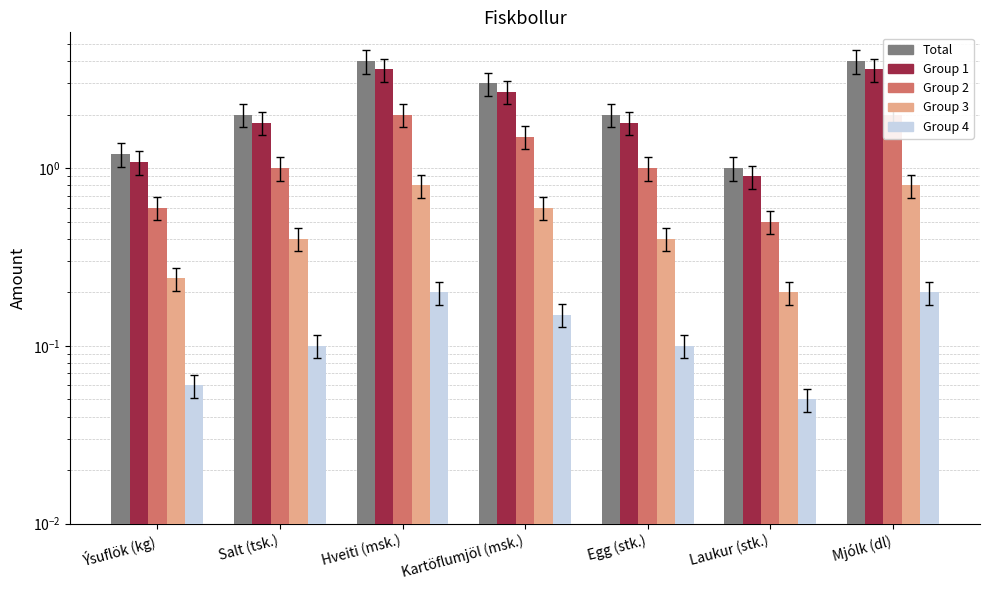

Reading left to right, what are all the values shown in this chart?

Total: 1.2	2.0	4.0	3.0	2.0	1.0	4.0
Group 1: 1.1	1.8	3.6	2.7	1.8	0.9	3.6
Group 2: 0.6	1.0	2.0	1.5	1.0	0.5	2.0
Group 3: 0.2	0.4	0.8	0.6	0.4	0.2	0.8
Group 4: 0.1	0.1	0.2	0.2	0.1	0.1	0.2